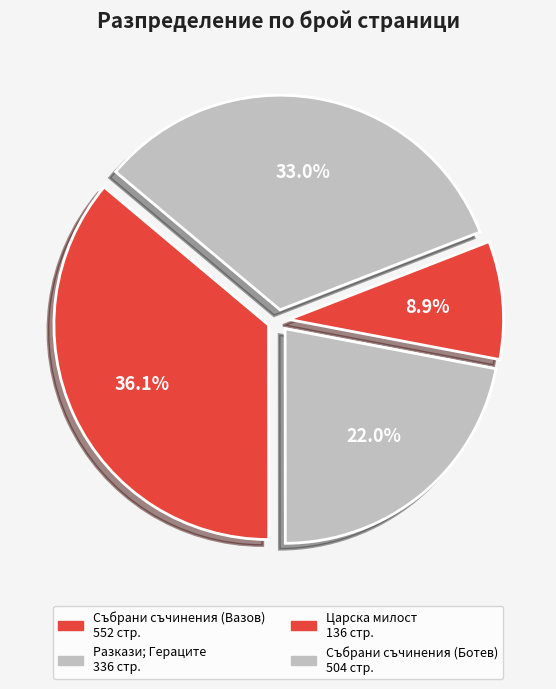

To the nearest percent, what percentage of the pie is Царска милост?

9%